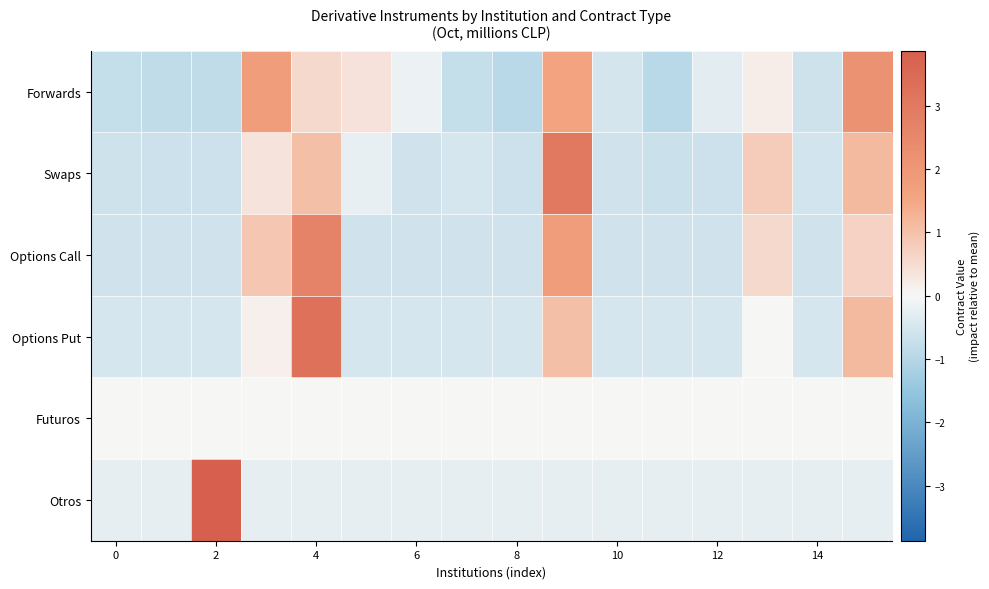

Reading left to right, extract all data points from this chart.

Forwards: -0.8	-0.8	-0.8	1.8	0.6	0.4	-0.2	-0.8	-0.9	1.6	-0.5	-0.9	-0.3	0.2	-0.6	2.2
Swaps: -0.6	-0.6	-0.6	0.3	1.0	-0.2	-0.6	-0.5	-0.7	3.0	-0.6	-0.7	-0.7	0.8	-0.5	1.1
Options Call: -0.6	-0.6	-0.6	0.9	2.7	-0.6	-0.6	-0.6	-0.6	1.8	-0.6	-0.6	-0.6	0.6	-0.6	0.7
Options Put: -0.5	-0.5	-0.5	0.1	3.3	-0.5	-0.5	-0.5	-0.5	1.0	-0.5	-0.5	-0.5	0.0	-0.5	1.1
Futuros: 0.0	0.0	0.0	0.0	0.0	0.0	0.0	0.0	0.0	0.0	0.0	0.0	0.0	0.0	0.0	0.0
Otros: -0.3	-0.3	3.9	-0.3	-0.3	-0.3	-0.3	-0.3	-0.3	-0.3	-0.3	-0.3	-0.3	-0.3	-0.3	-0.3